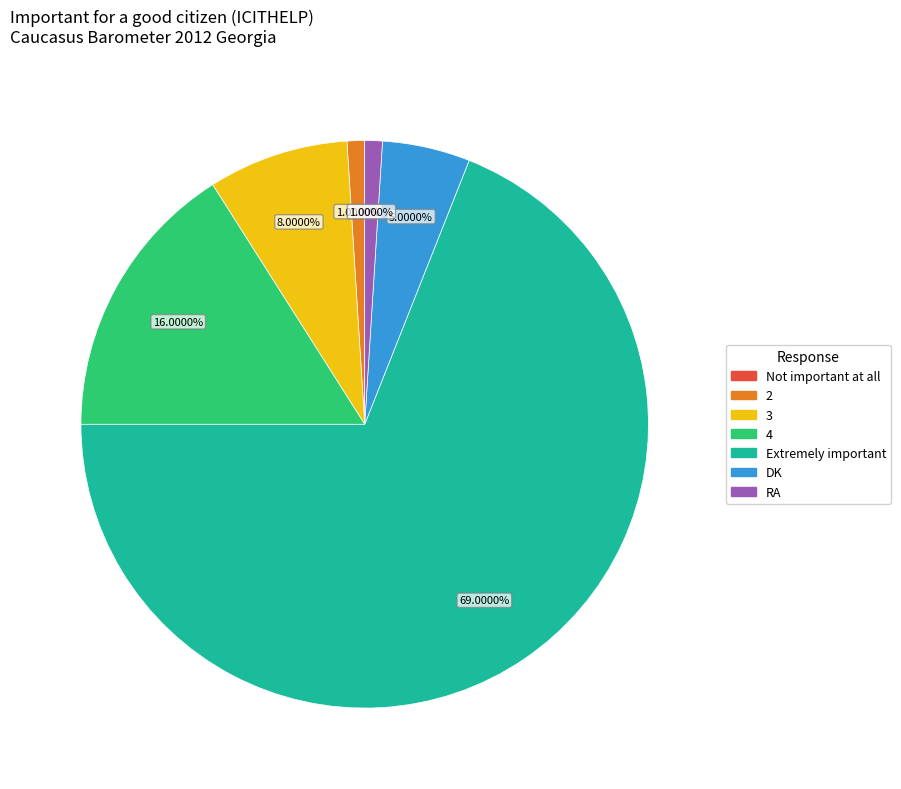

Does any single category account for the majority?

Yes